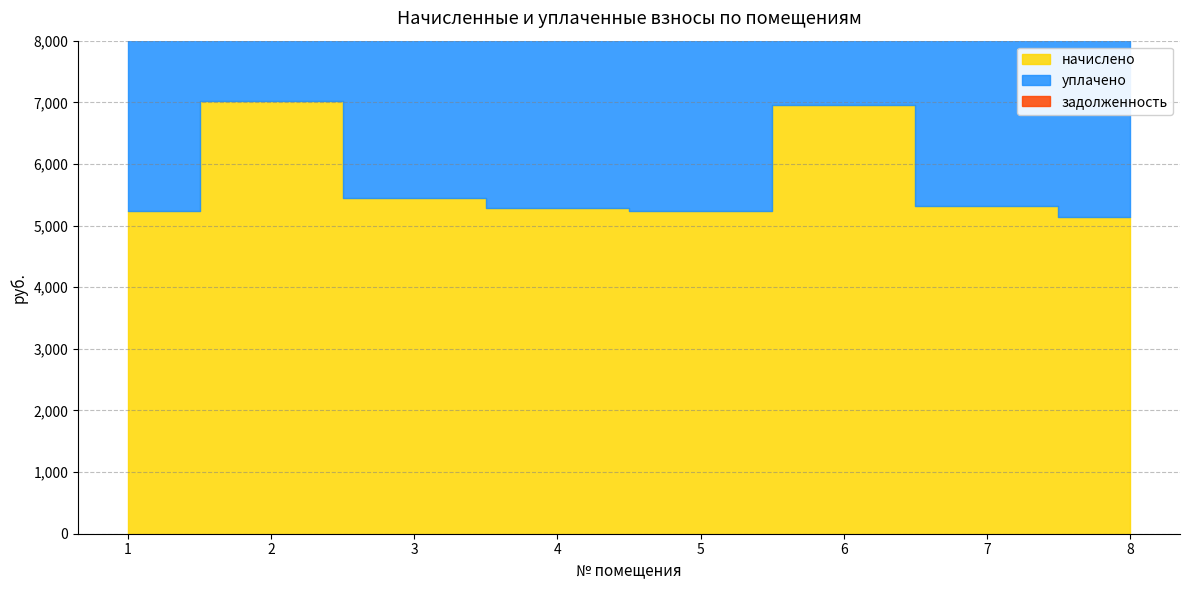

Where does the начислено series first go above 5315?

2